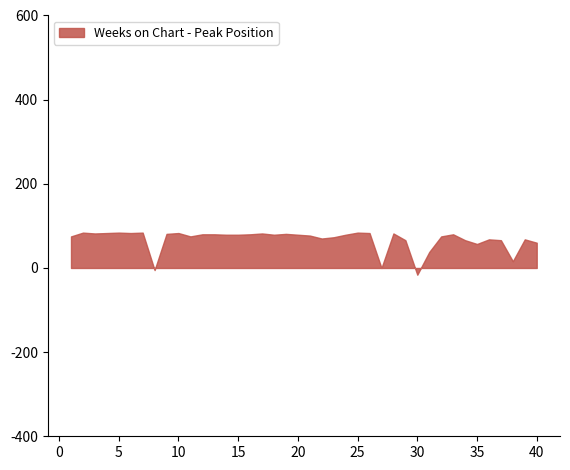

What is the difference between the maximum and minimum values?

100